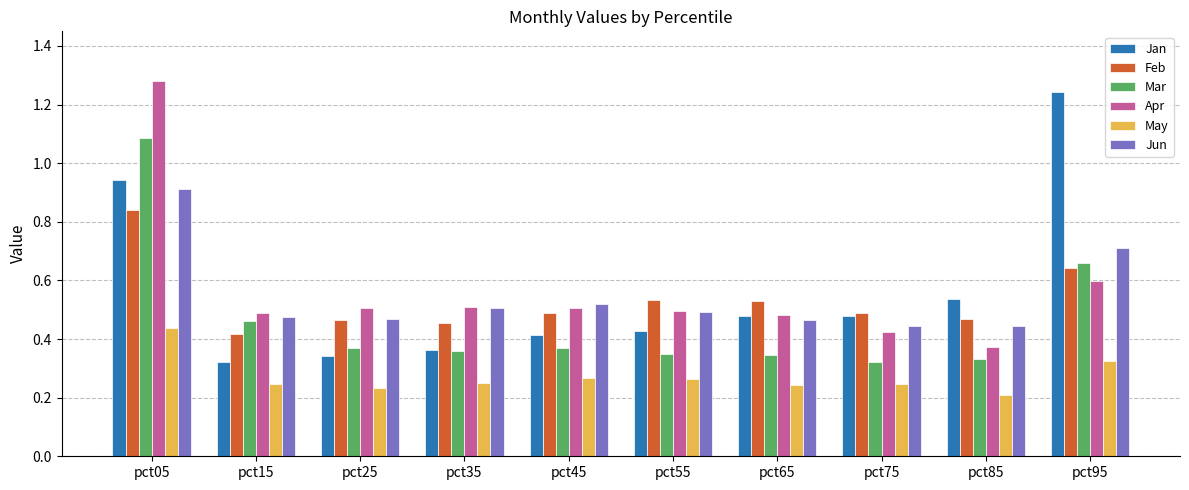

Does the chart contain stacked bars?

No